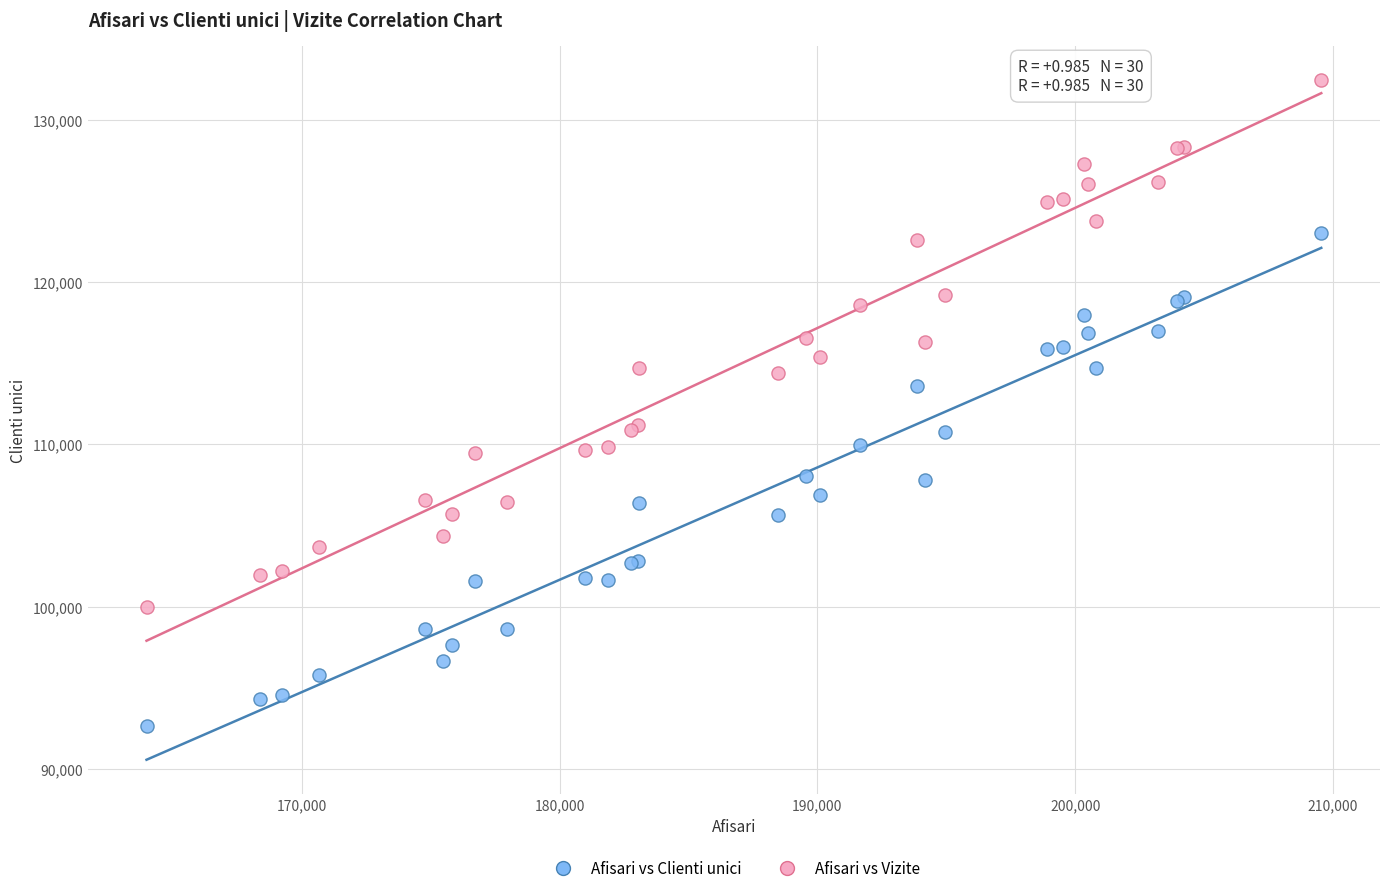

What are all the series names shown in the legend?

Afisari vs Clienti unici, Afisari vs Vizite